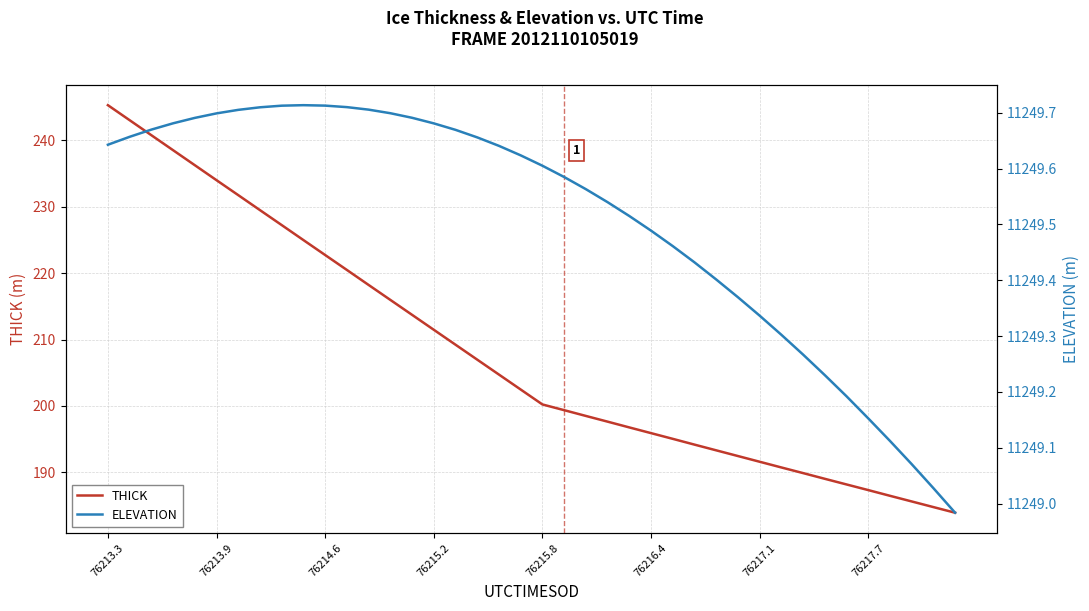

Reading left to right, what are all the values shown in this chart?

THICK: 245.3	243.1	240.8	238.5	236.3	234.0	231.8	229.5	227.2	225.0	222.7	220.5	218.2	216.0	213.7	211.5	209.2	207.0	204.7	202.5	200.2	199.4	198.5	197.6	196.8	195.9	195.1	194.2	193.3	192.5	191.6	190.7	189.9	189.0	188.2	187.3	186.5	185.6	184.8	183.9
ELEVATION: 11249.6	11249.7	11249.7	11249.7	11249.7	11249.7	11249.7	11249.7	11249.7	11249.7	11249.7	11249.7	11249.7	11249.7	11249.7	11249.7	11249.7	11249.7	11249.6	11249.6	11249.6	11249.6	11249.6	11249.5	11249.5	11249.5	11249.5	11249.4	11249.4	11249.4	11249.3	11249.3	11249.3	11249.2	11249.2	11249.2	11249.1	11249.1	11249.0	11249.0